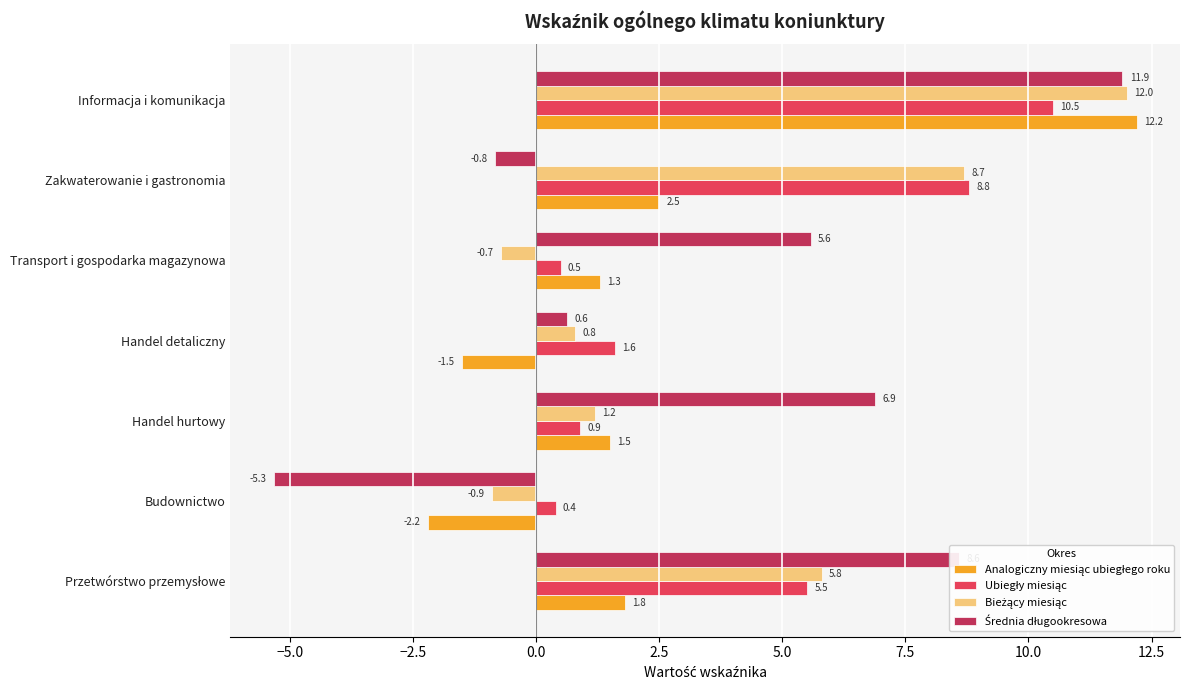

How many distinct data groups are displayed?

4